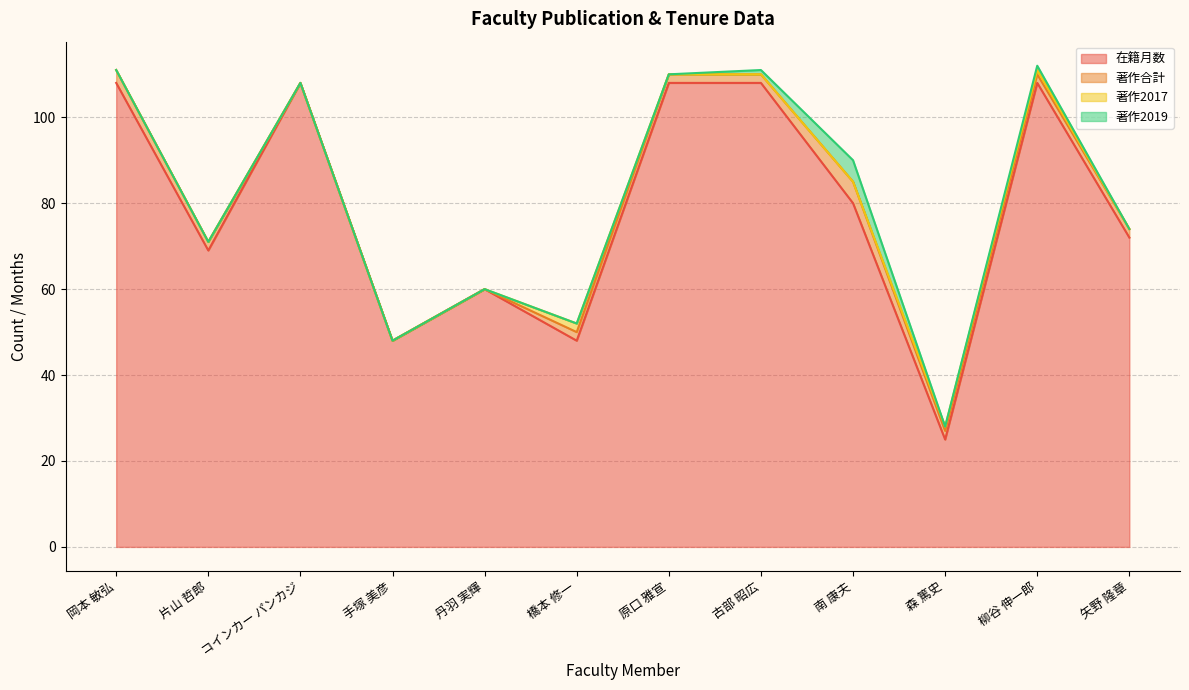

Where does the 著作合計 series first go above 2?

岡本 敏弘